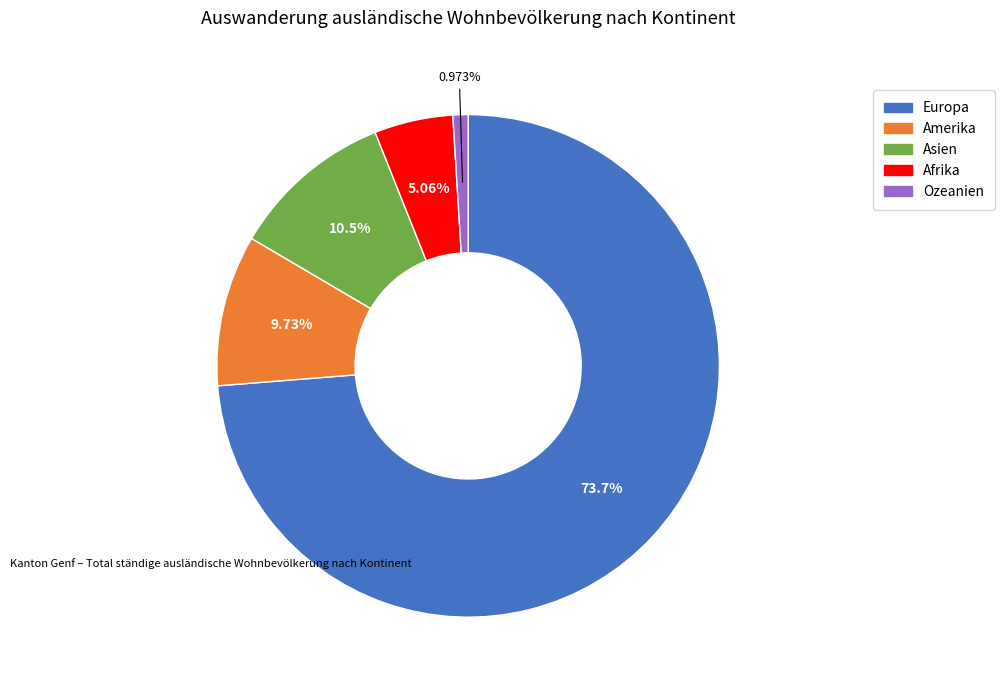

Between Afrika and Amerika, which is larger?

Amerika